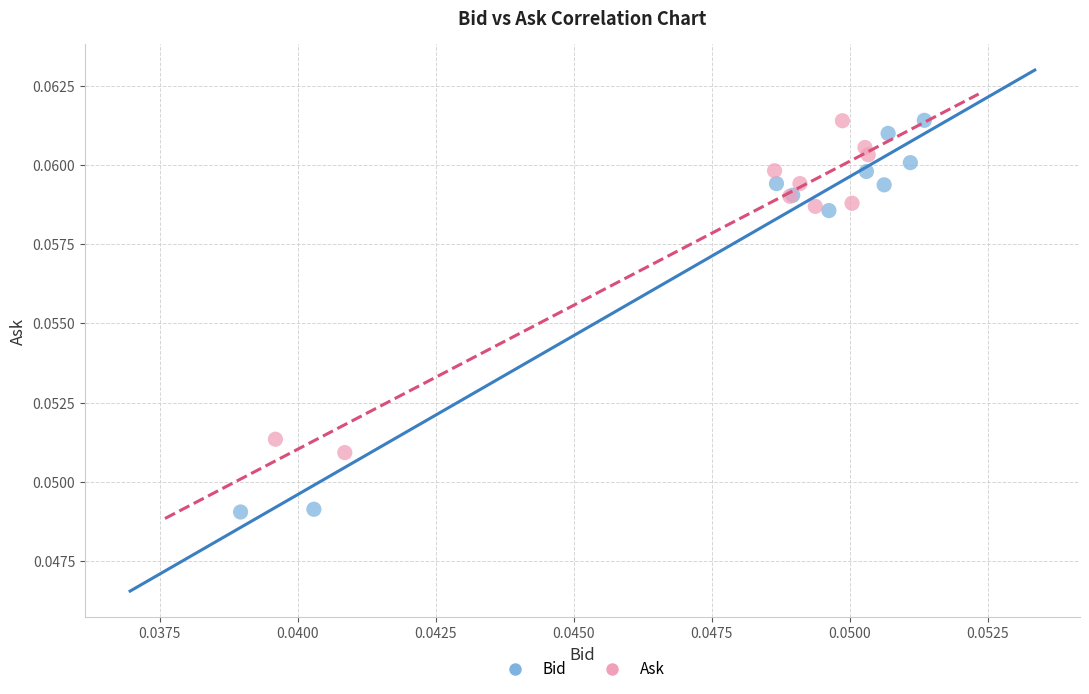

Which series reaches the minimum Y coordinate?

Bid